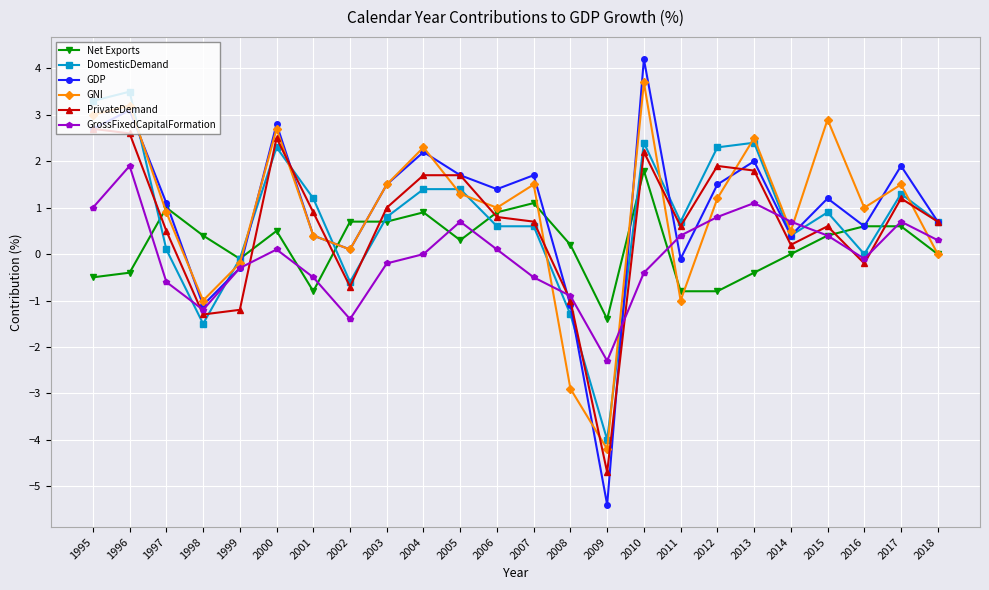

What is the value of the Net Exports point at the 5th from the left?

-0.1